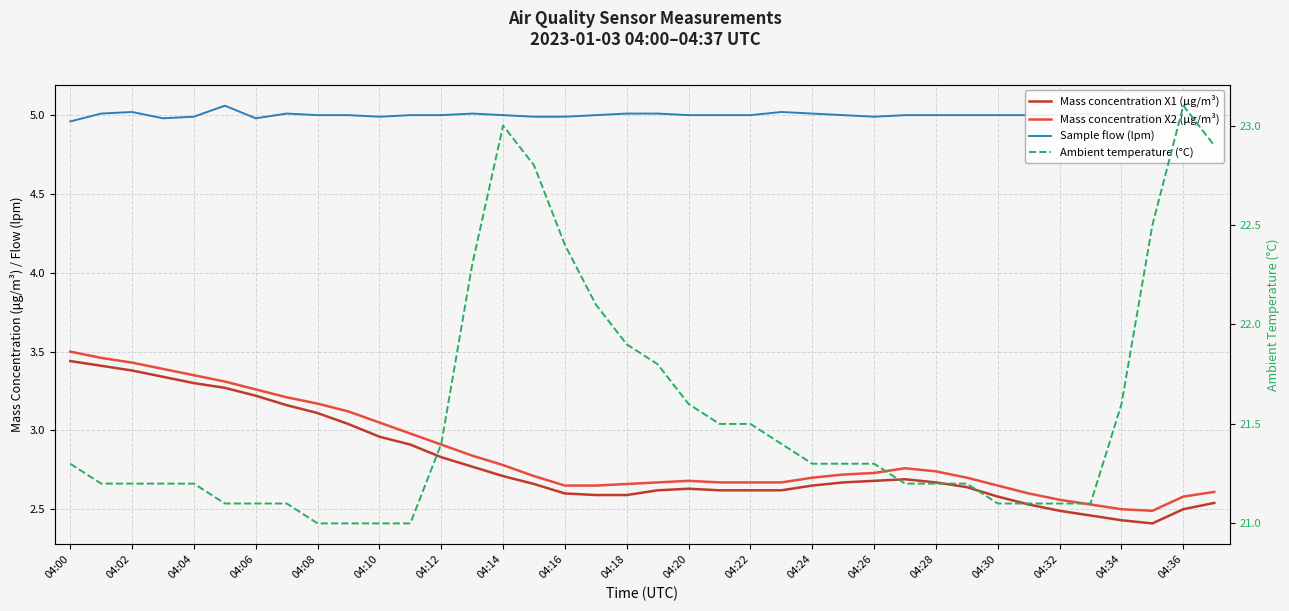

True or false: Ambient temperature (°C) and Mass concentration X2 (μg/m³) cross at least once.

False